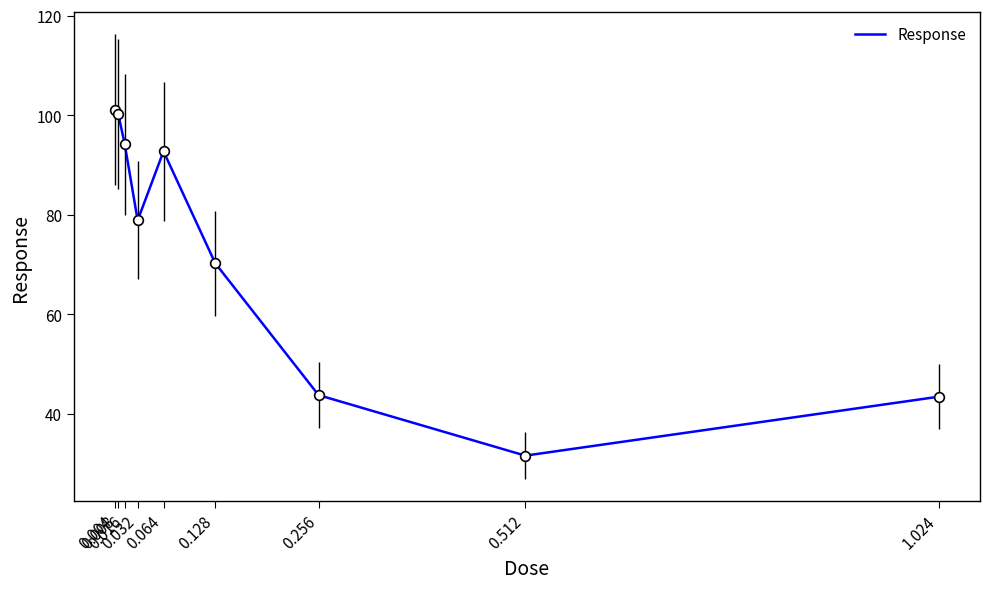

What is the change in value from 0.016 to 0.032?

-15.3